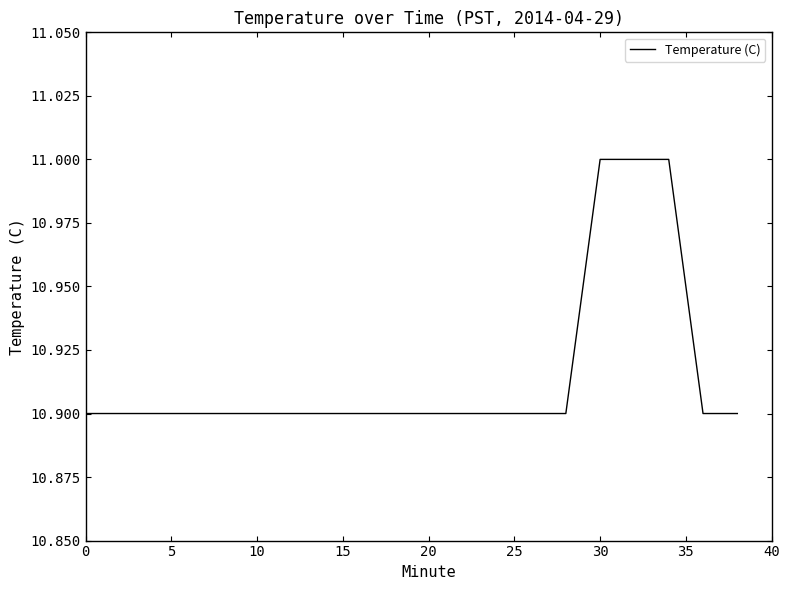

What is the minimum value shown in the chart?

10.9